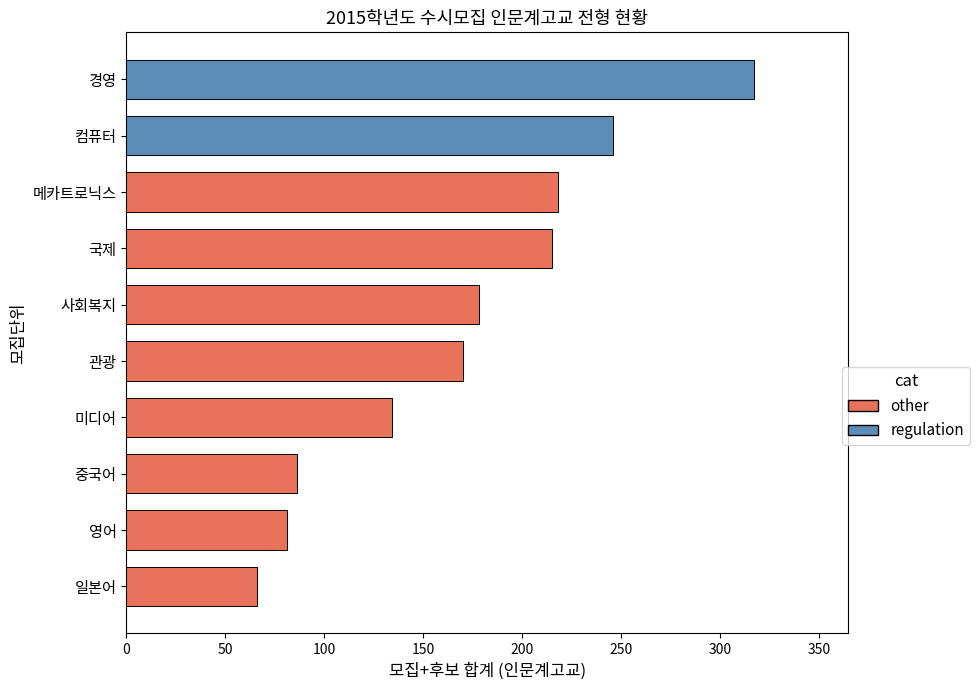

Approximately how many times larger is the value at 관광 compared to 메카트로닉스?

0.8